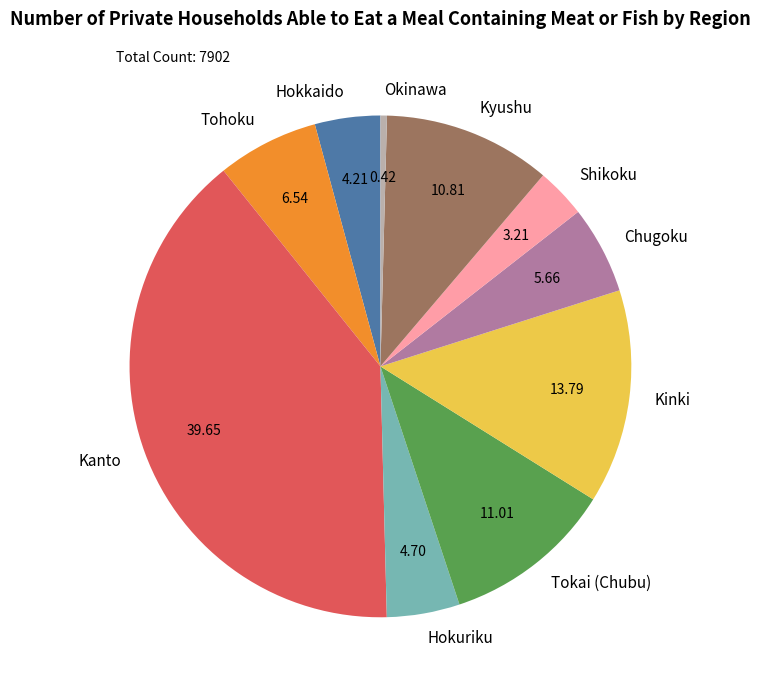

True or false: Shikoku accounts for 13% of the total.

False